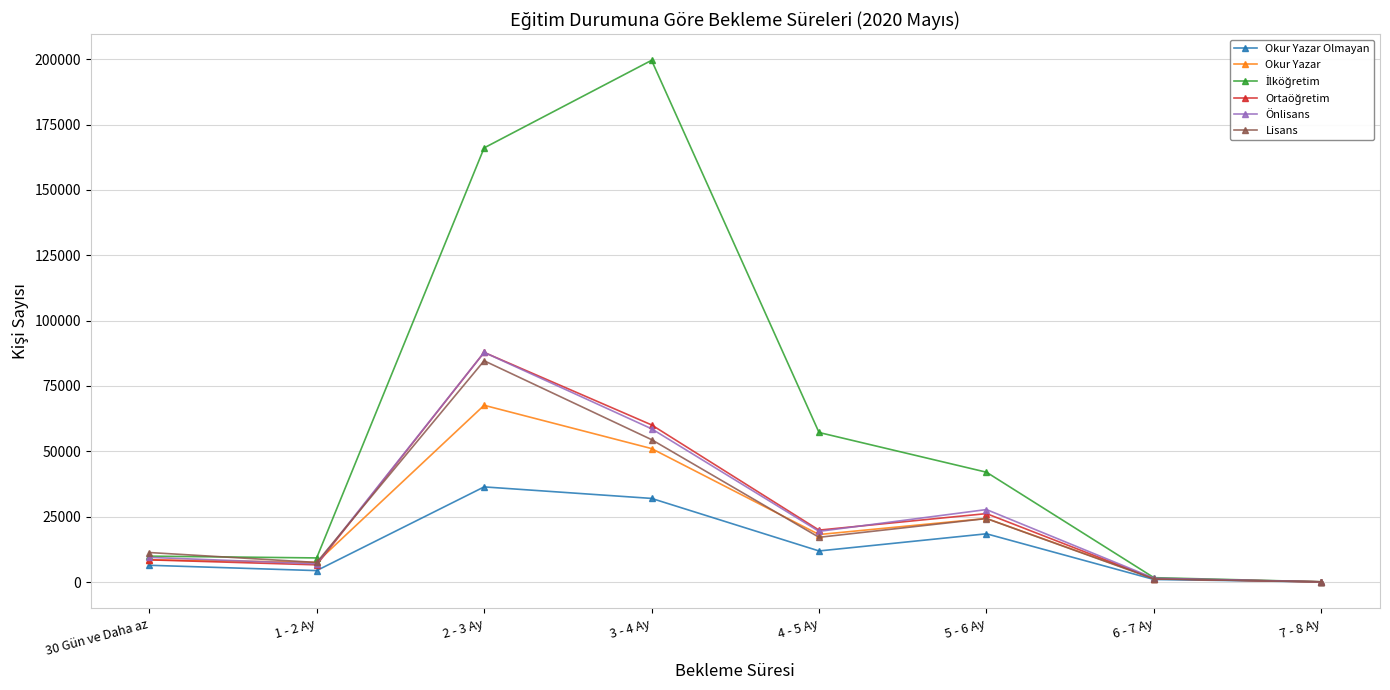

What is the label of the 1st point from the left?

30 Gün ve Daha az